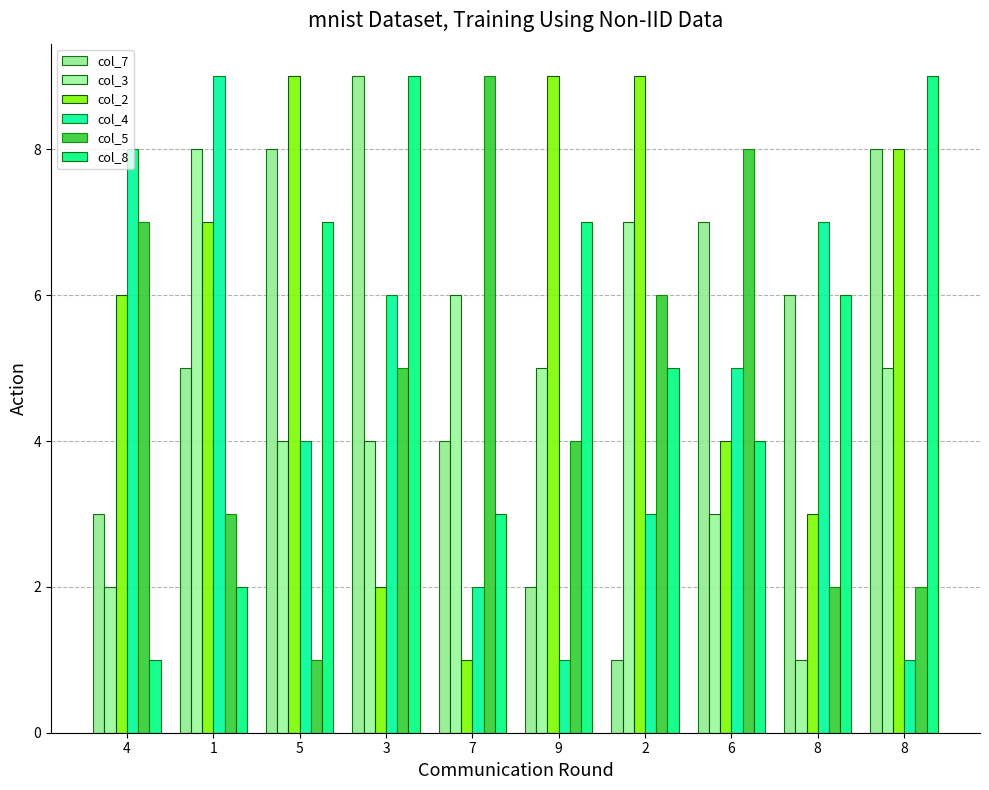

Rank the series by their maximum value, from lowest to highest.

col_3, col_7, col_2, col_4, col_5, col_8